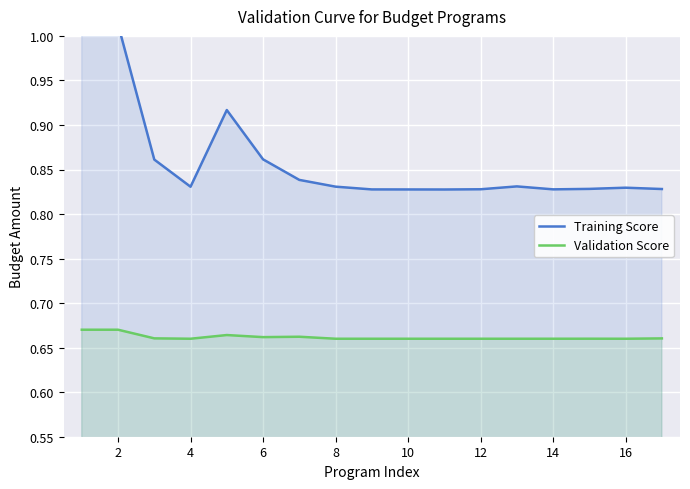

Rank the series by their average value, from lowest to highest.

Validation Score, Training Score